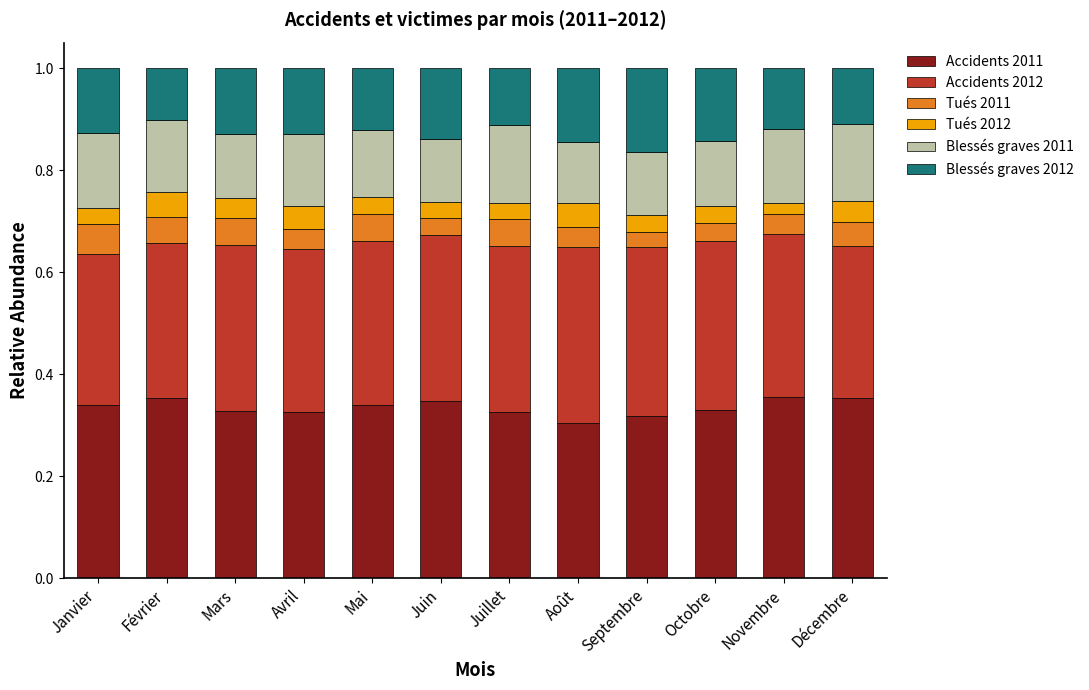

Count the Accidents 2011 values in the range 0 to 1.

12